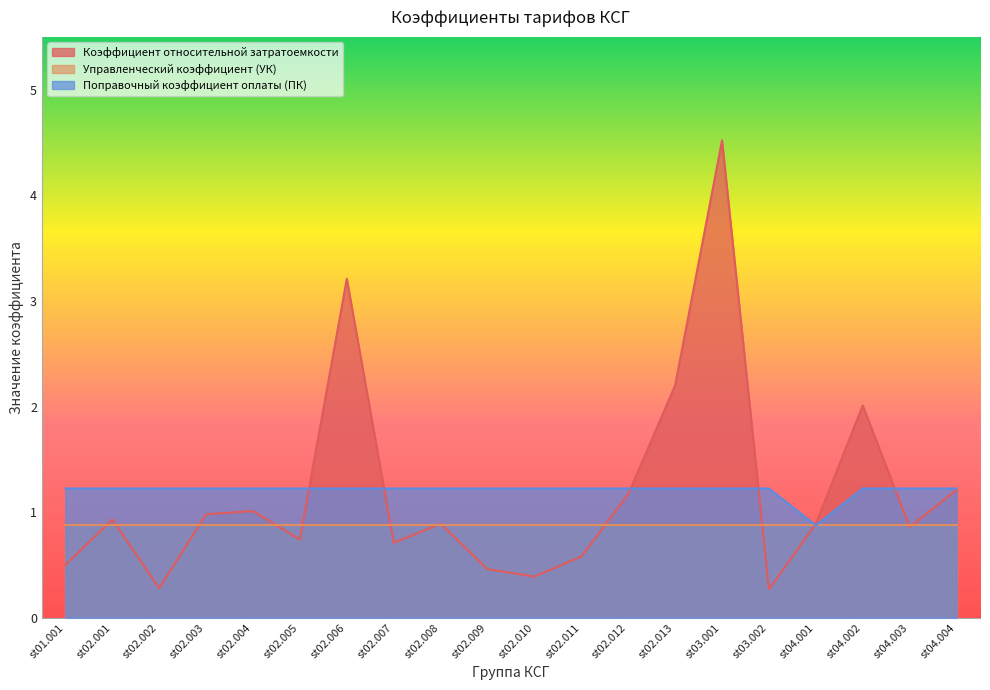

What is the label of the 1st point from the left?

st01.001